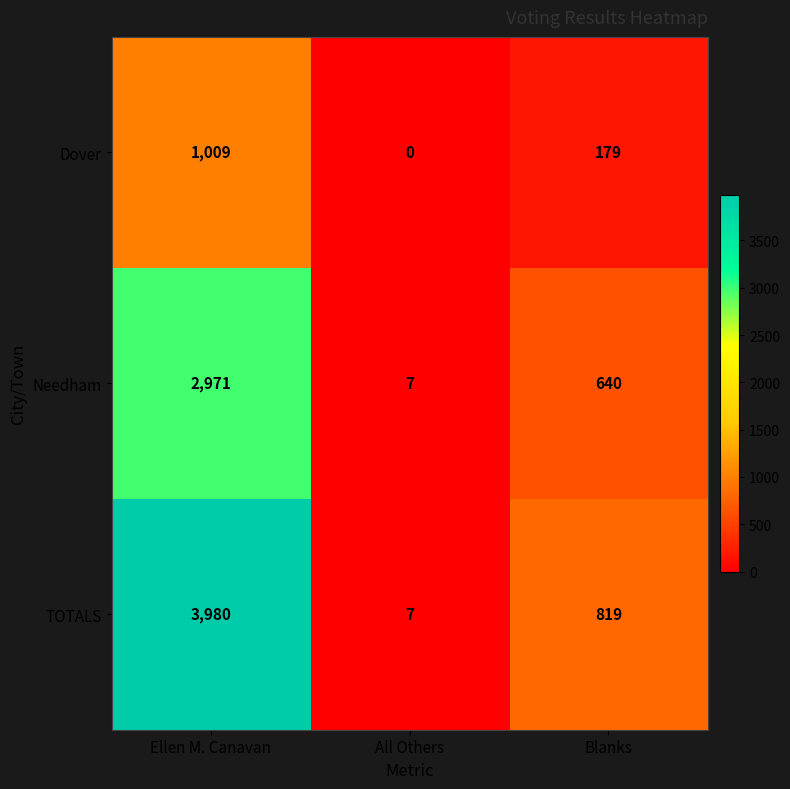

What is the total value across all series at Blanks?

1638